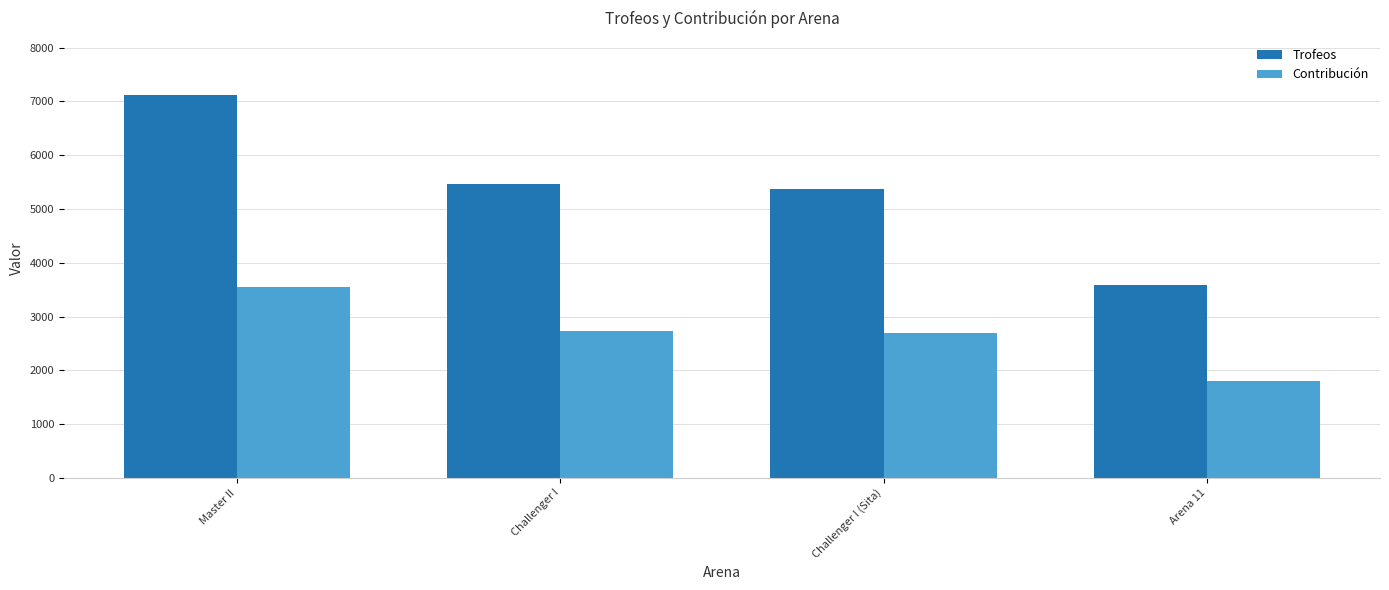

What is the value of the Contribución bar at the 3rd from the left?

2686